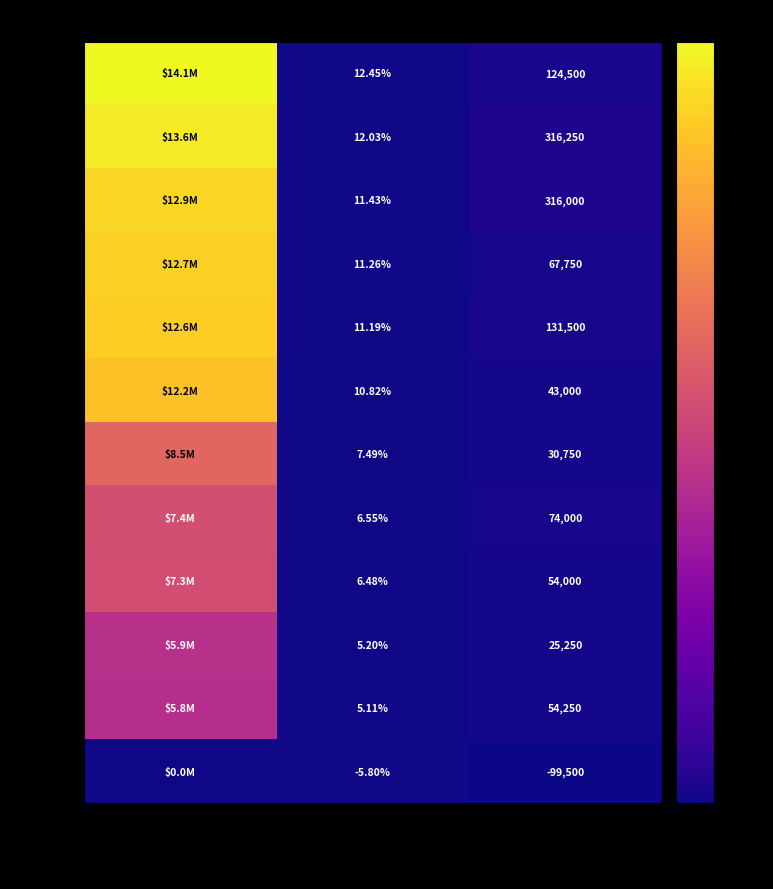

Is the value of KKR at Shares greater than the value of ETSY at Shares?

Yes